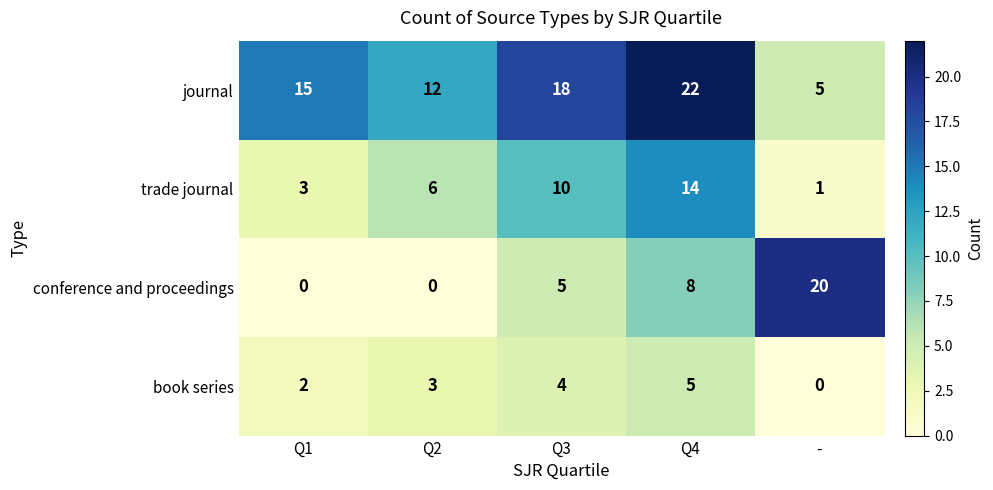

Rank the series at Q2 from highest to lowest value.

journal, trade journal, book series, conference and proceedings